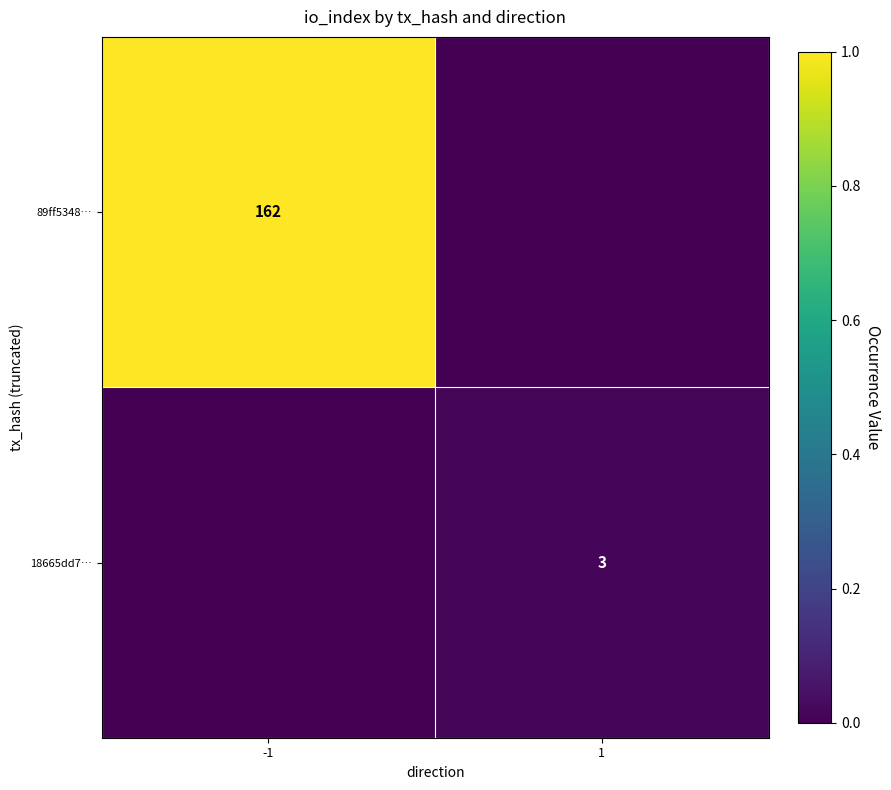

The 18665dd7… series shows 3 at 1. True or false?

True